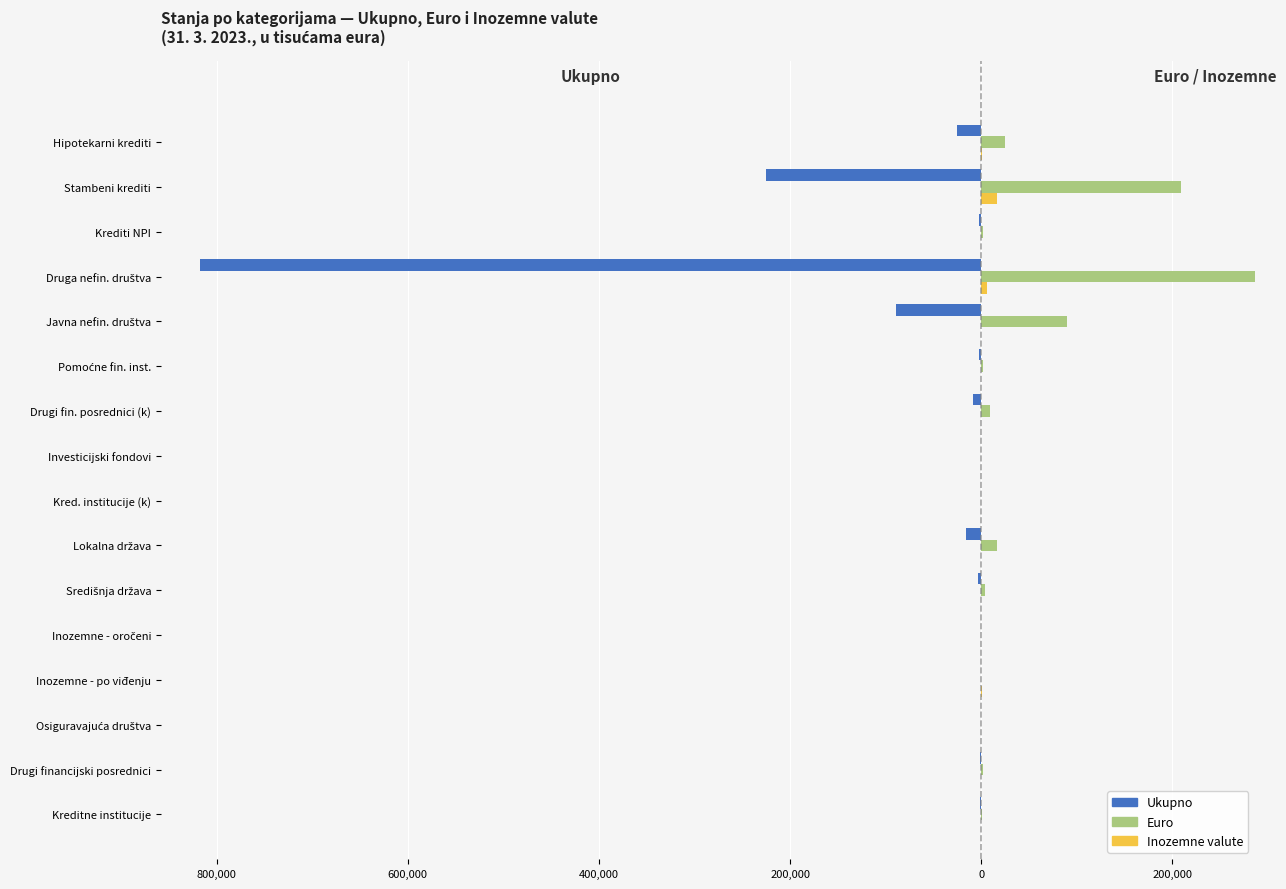

The value of Inozemne valute at Kred. institucije (k) is 9786. True or false?

False